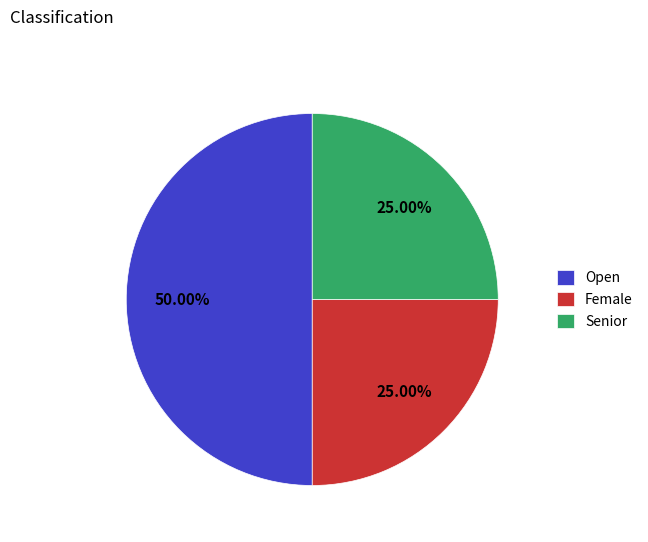

True or false: Open accounts for 50% of the total.

True